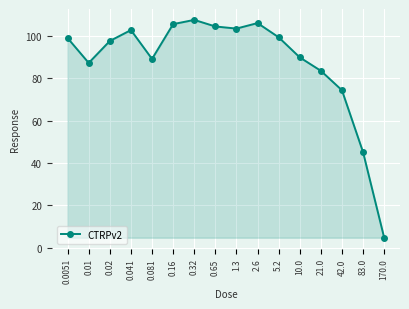

What is the sum of all values?

1399.0